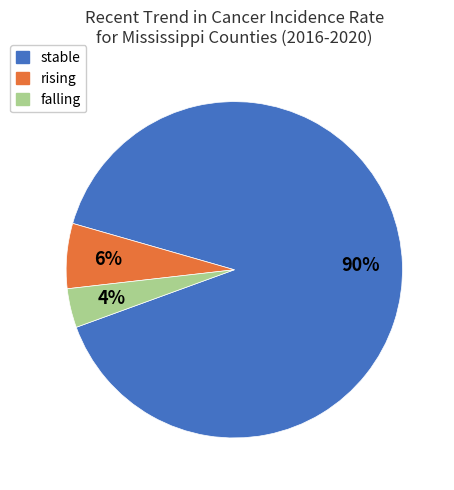

What is the largest slice in the pie chart?

stable